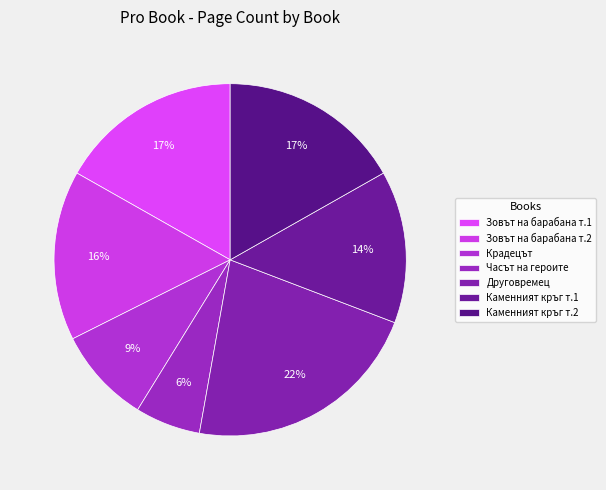

Count the number of slices in the pie.

7